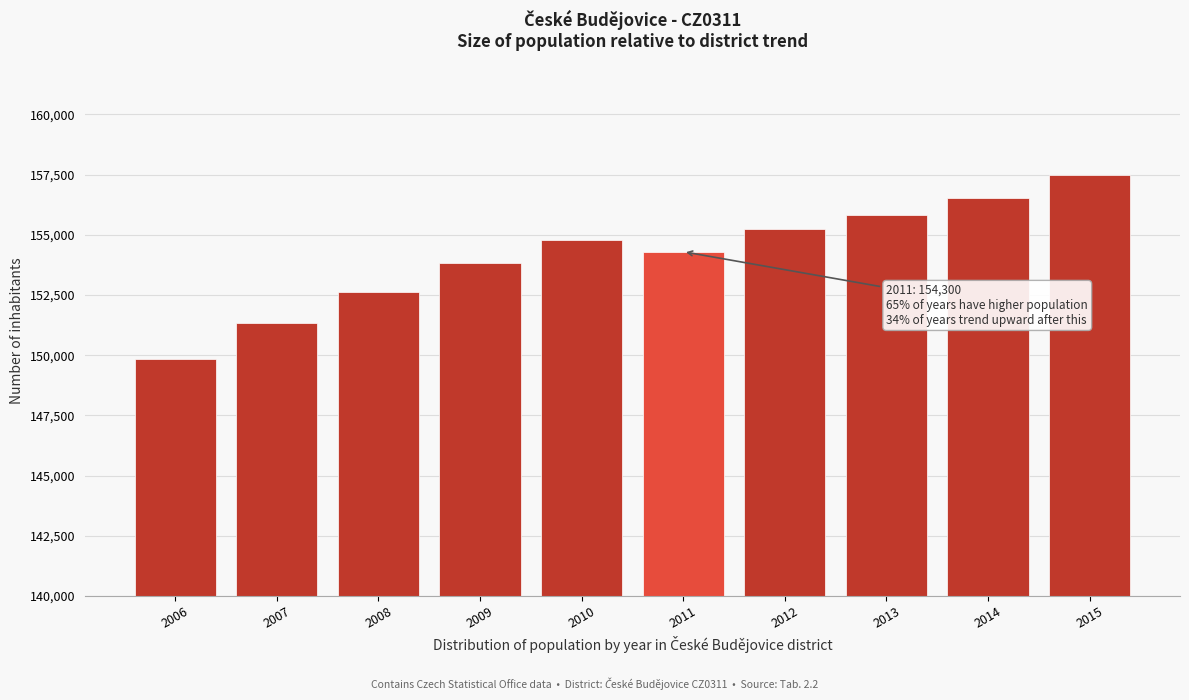

Reading right to left, what are all the values shown in this chart?

157487	156551	155829	155243	154300	154767	153831	152622	151355	149846